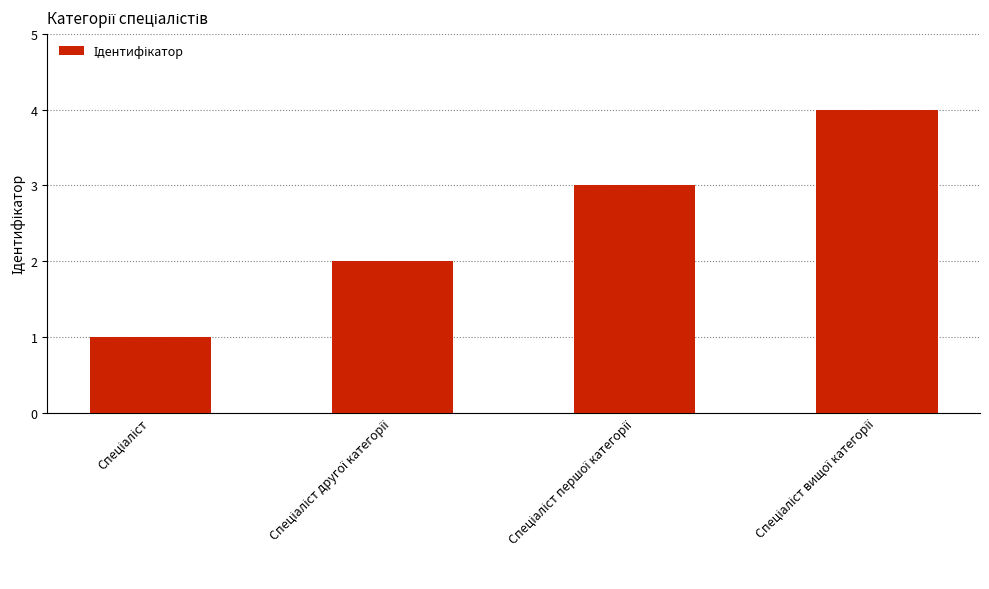

Reading left to right, what are all the values shown in this chart?

1	2	3	4